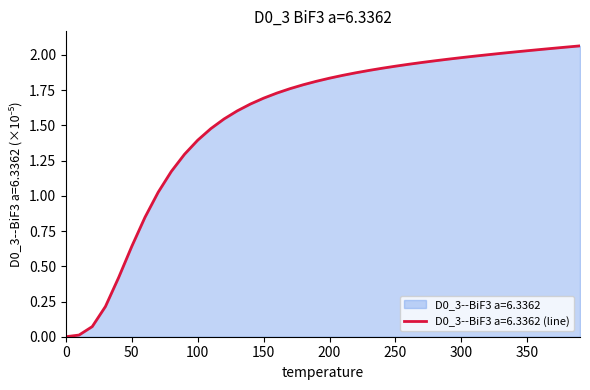

Rank the categories by value from highest to lowest.

390.0, 380.0, 370.0, 360.0, 350.0, 340.0, 330.0, 320.0, 310.0, 300.0, 290.0, 280.0, 270.0, 260.0, 250.0, 240.0, 230.0, 220.0, 210.0, 200.0, 190.0, 180.0, 170.0, 160.0, 150.0, 140.0, 130.0, 120.0, 110.0, 100.0, 90.0, 80.0, 70.0, 60.0, 50.0, 40.0, 30.0, 20.0, 10.0, 0.0